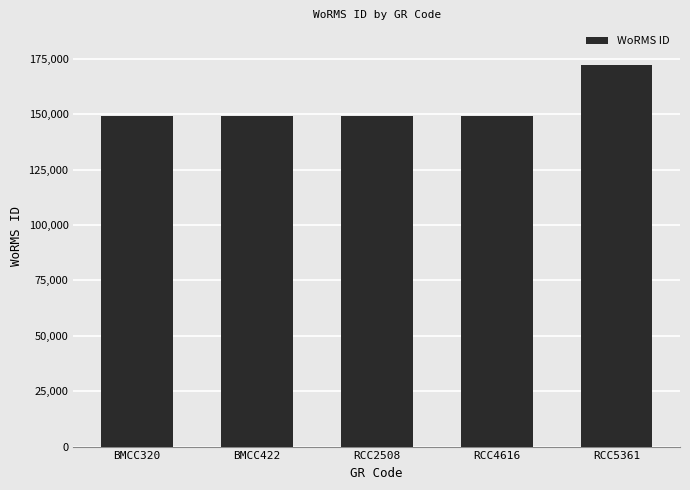

What is the value of the 2nd bar from the left?

149028